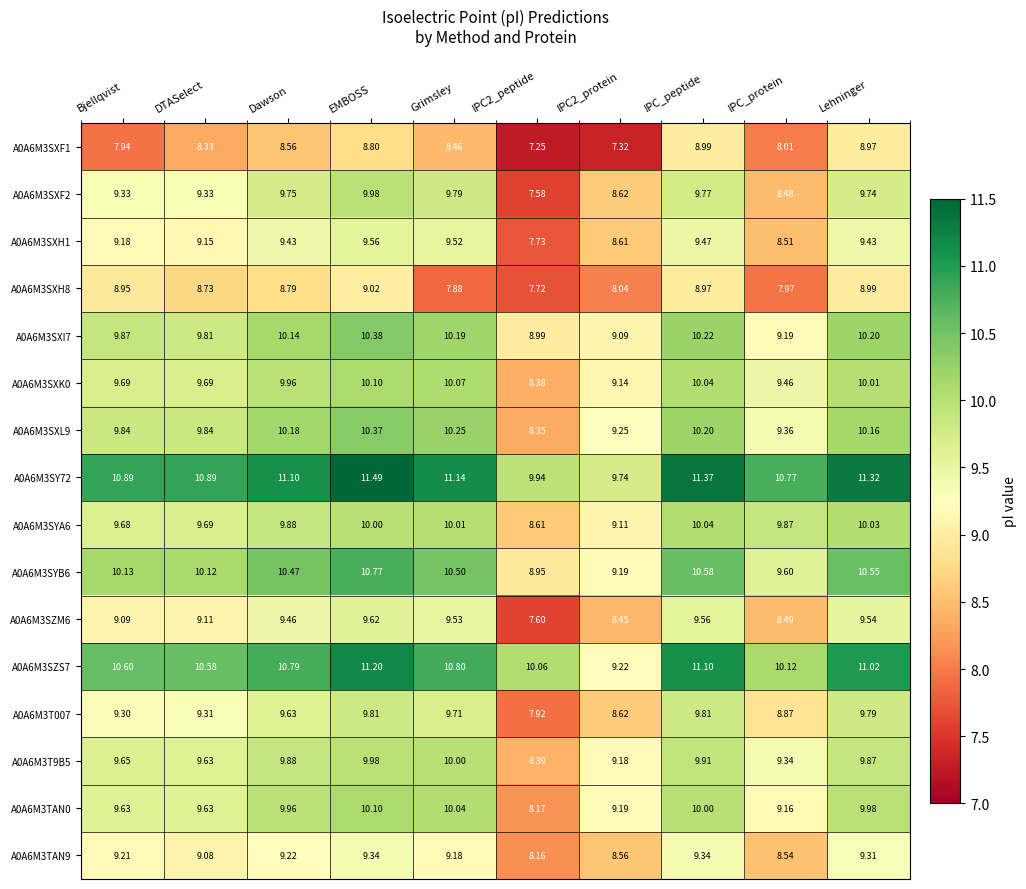

Where does the A0A6M3SZM6 series first go above 9?

Bjellqvist